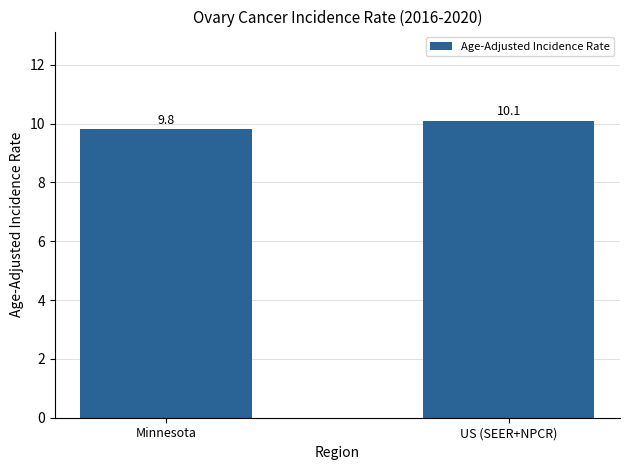

What is the sum of the values at Minnesota and US (SEER+NPCR)?

19.9